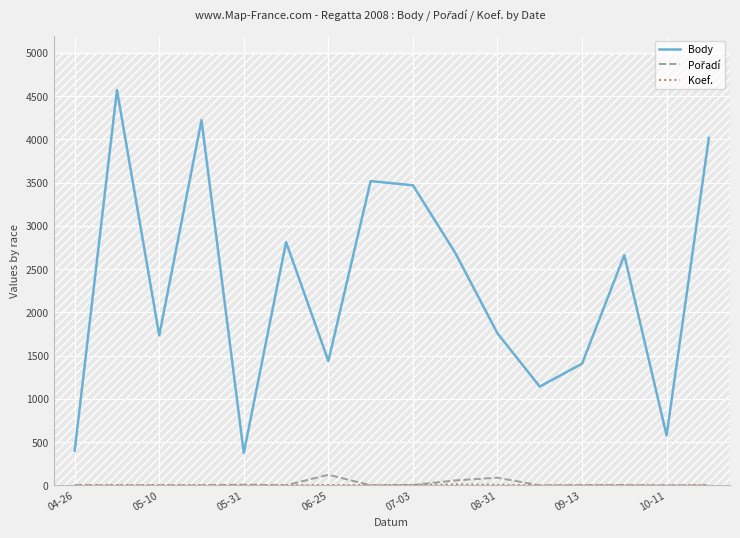

What is the minimum value for Body?

376